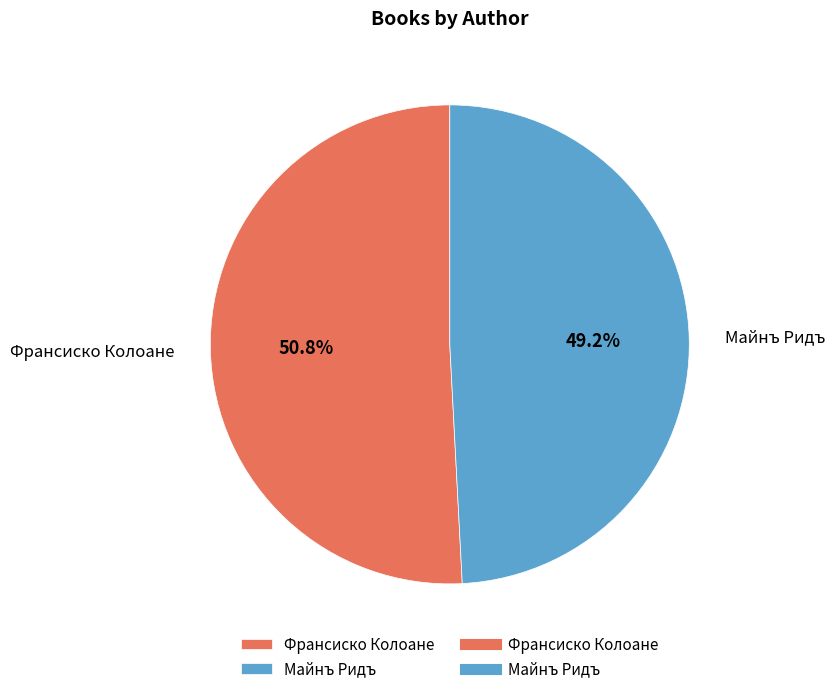

Rank the categories by value from lowest to highest.

Майнъ Ридъ, Франсиско Колоане